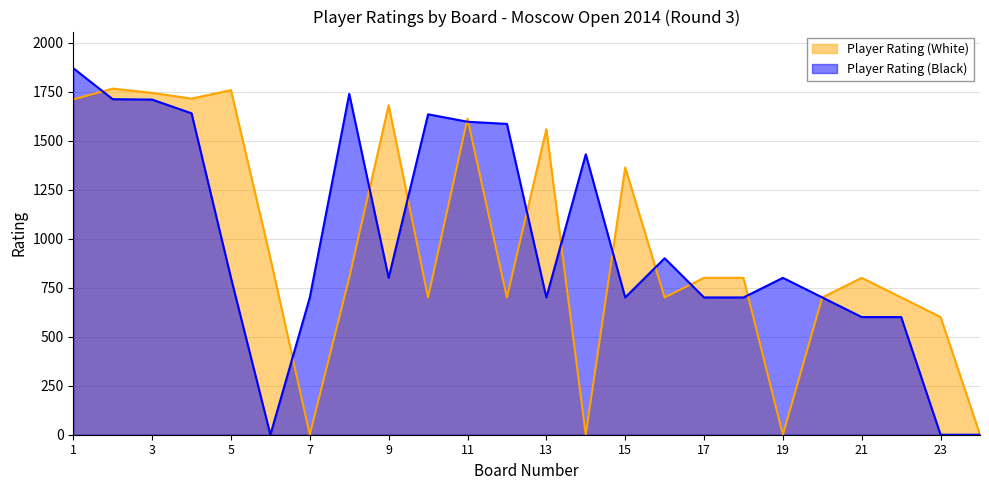

At which category does the chart reach its peak across all series?

1